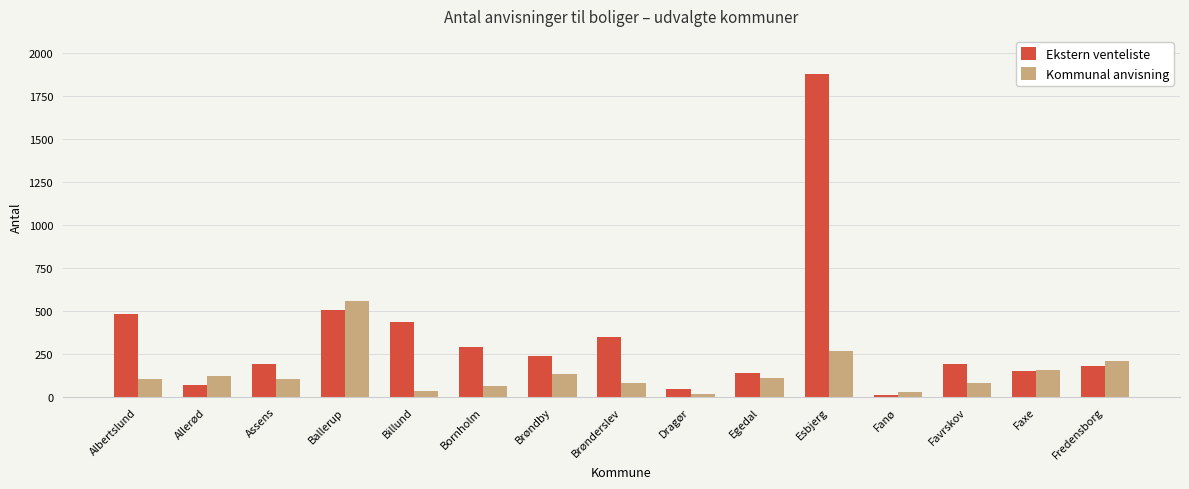

Is the value of Ekstern venteliste at Brønderslev greater than the value of Kommunal anvisning at Brøndby?

Yes